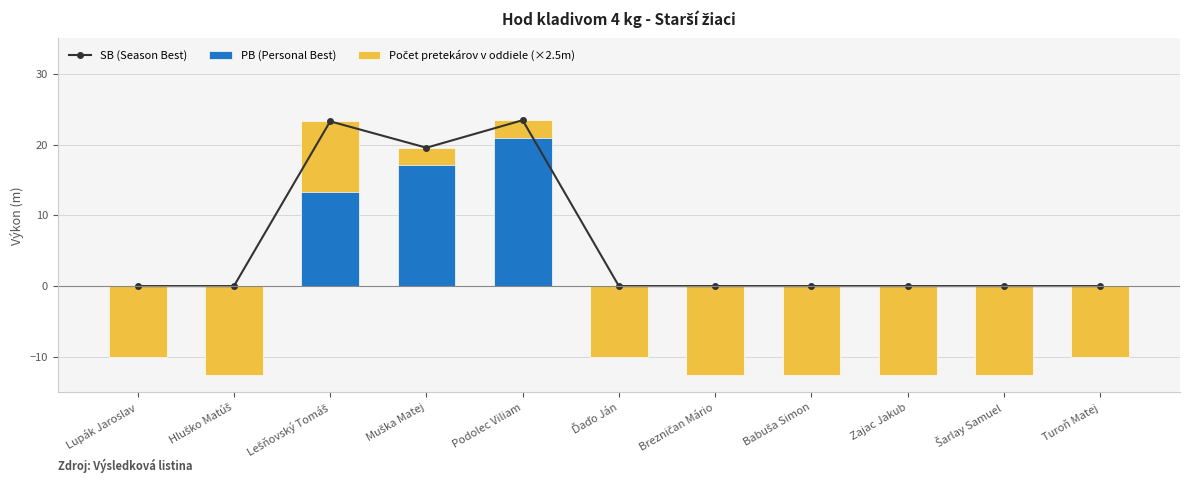

What is the minimum value shown in the chart?

-12.5